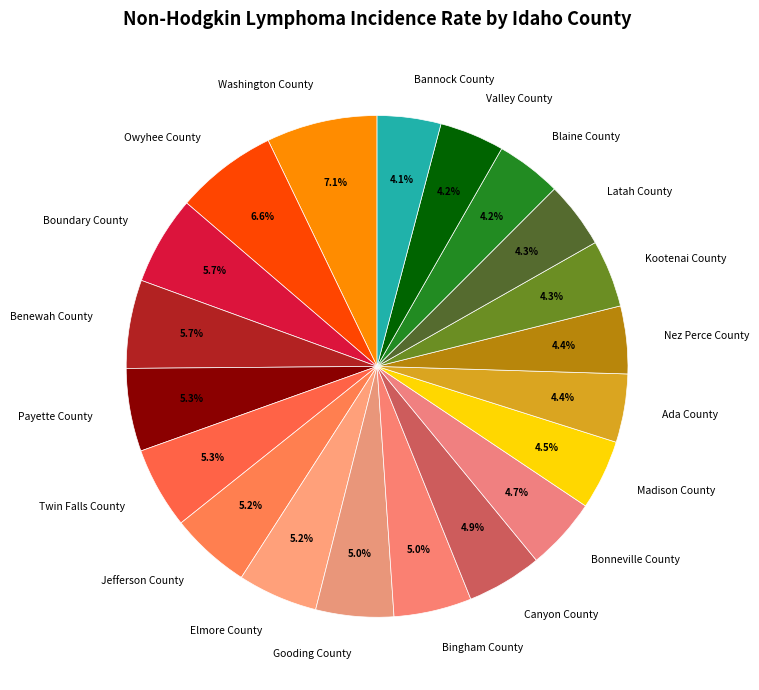

Which has a higher value, Owyhee County or Elmore County?

Owyhee County